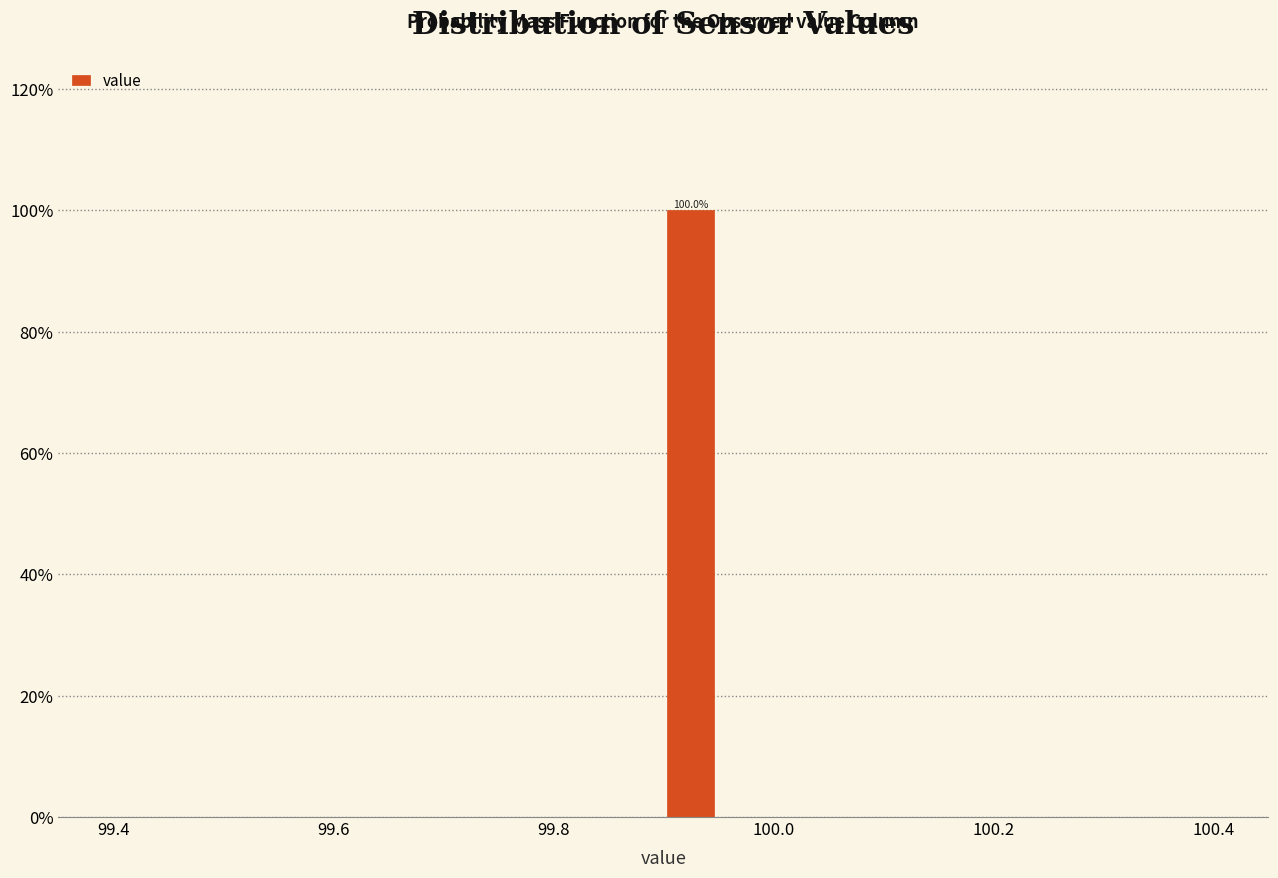

Read against the x-axis, roughly where is the centre of the tallest bar?

99.92